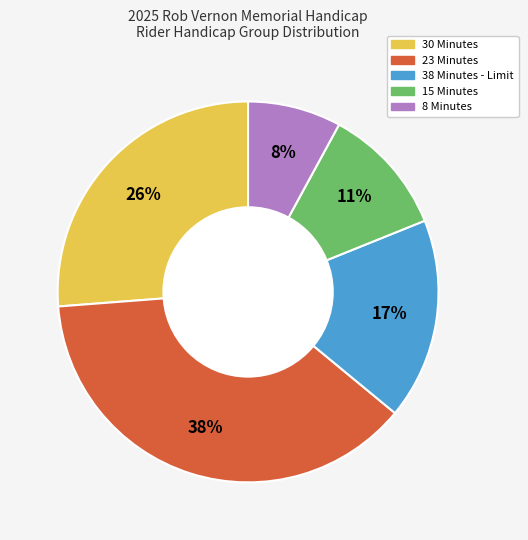

Which has a higher value, 15 Minutes or 23 Minutes?

23 Minutes